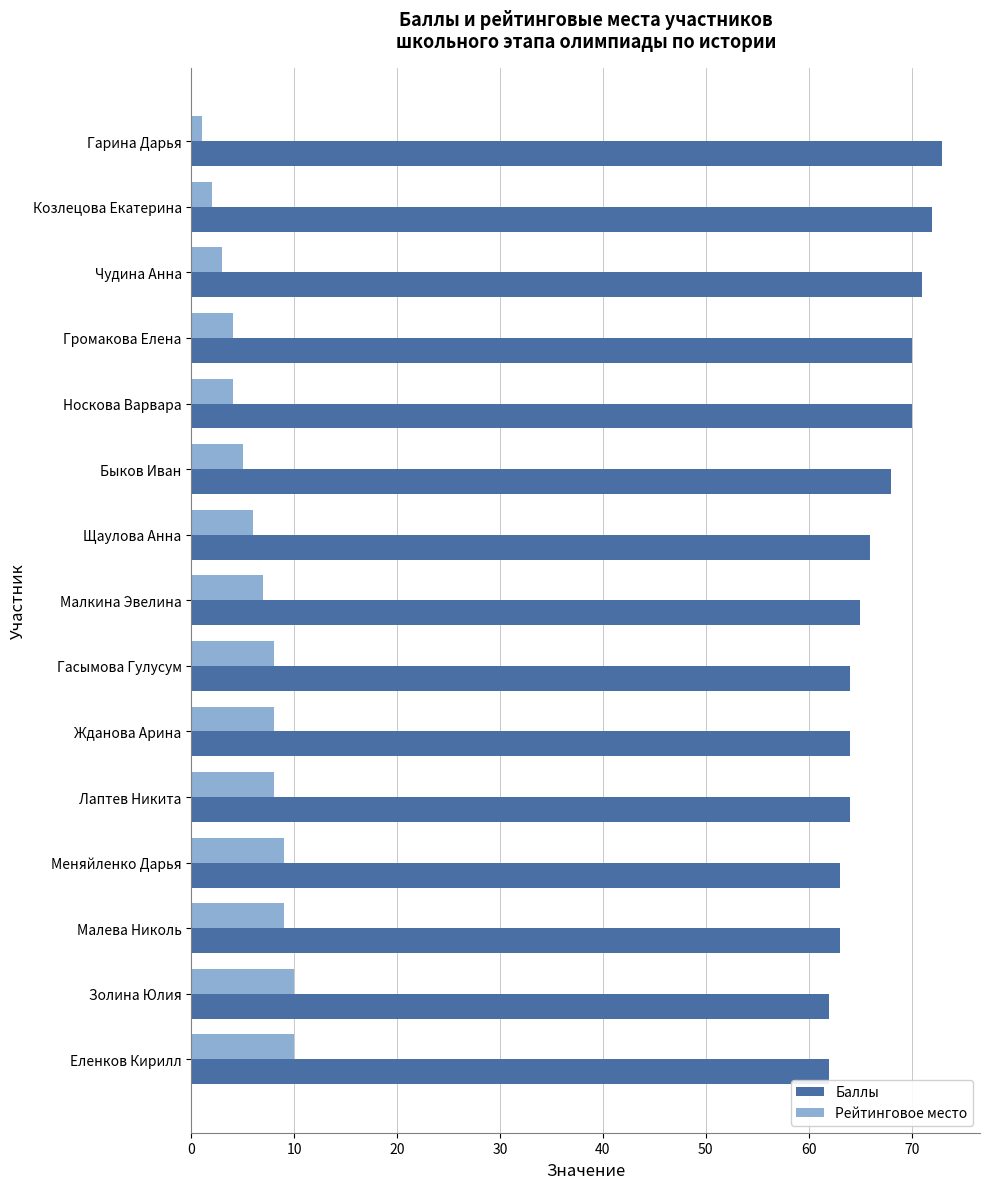

What is the difference between the highest and lowest values at Козлецова Екатерина?

70